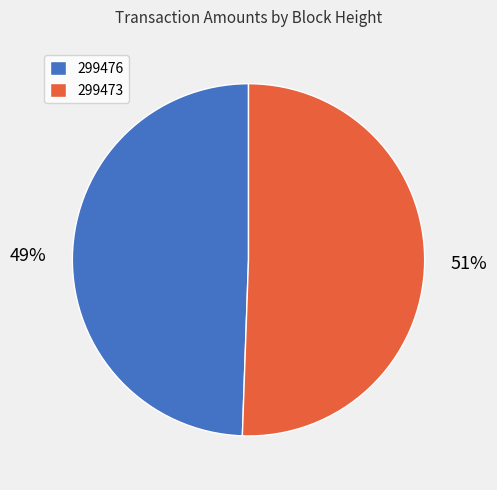

Is it true that 299476 is 49% of the pie?

True